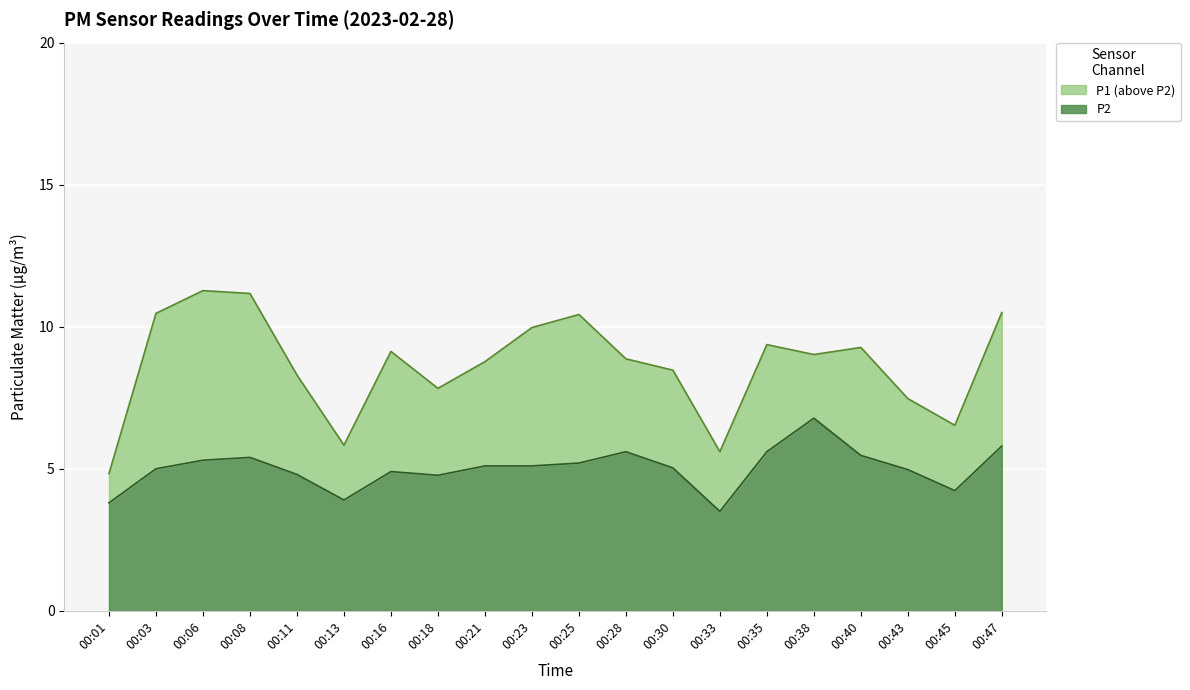

Rank the categories by P2 value from highest to lowest.

00:38, 00:47, 00:28, 00:35, 00:40, 00:08, 00:06, 00:25, 00:21, 00:23, 00:30, 00:03, 00:43, 00:16, 00:11, 00:18, 00:45, 00:13, 00:01, 00:33